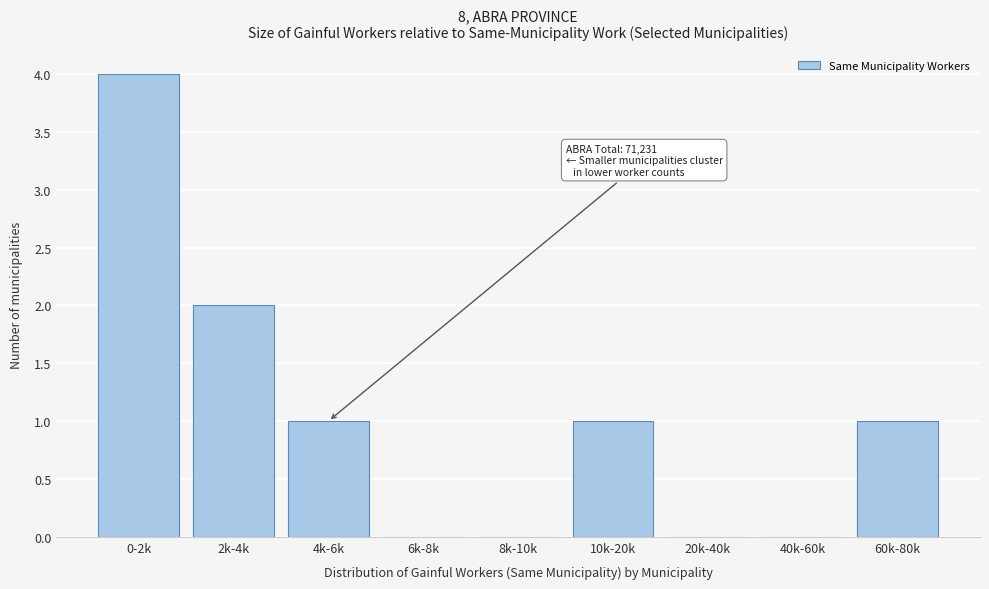

Reading left to right, list all the values displayed in this chart.

0-2k=4	2k-4k=2	4k-6k=1	6k-8k=0	8k-10k=0	10k-20k=1	20k-40k=0	40k-60k=0	60k-80k=1